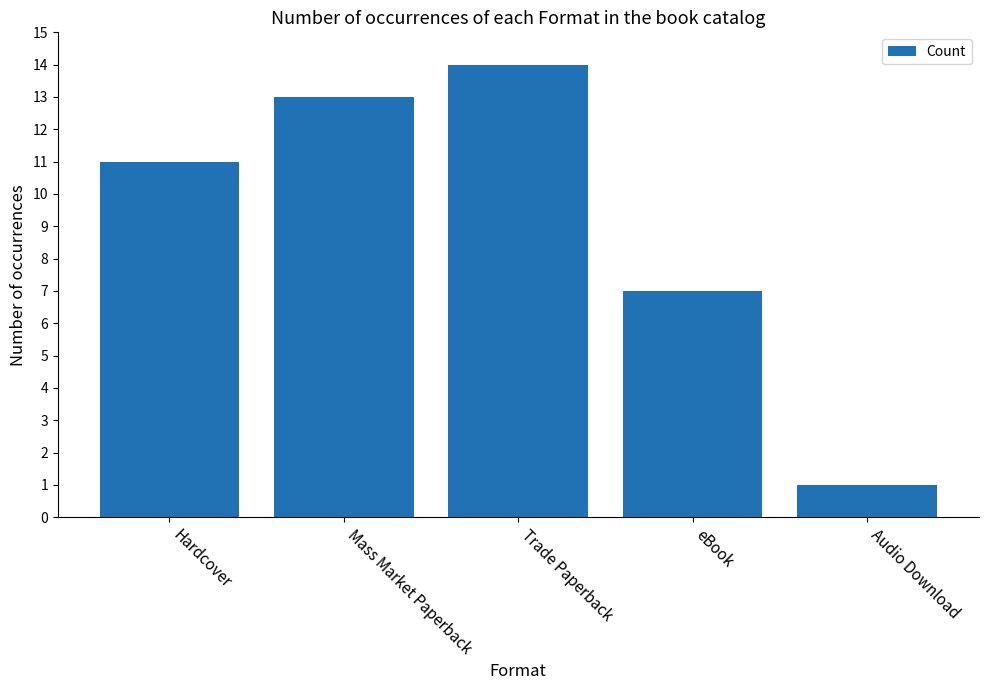

Does the chart contain stacked bars?

No